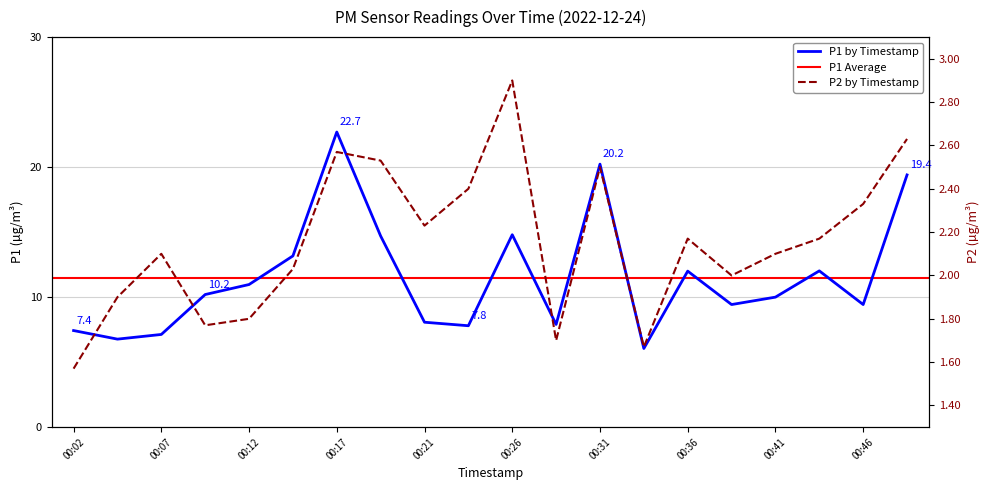

What value does the P1 series have at 00:19?

14.7